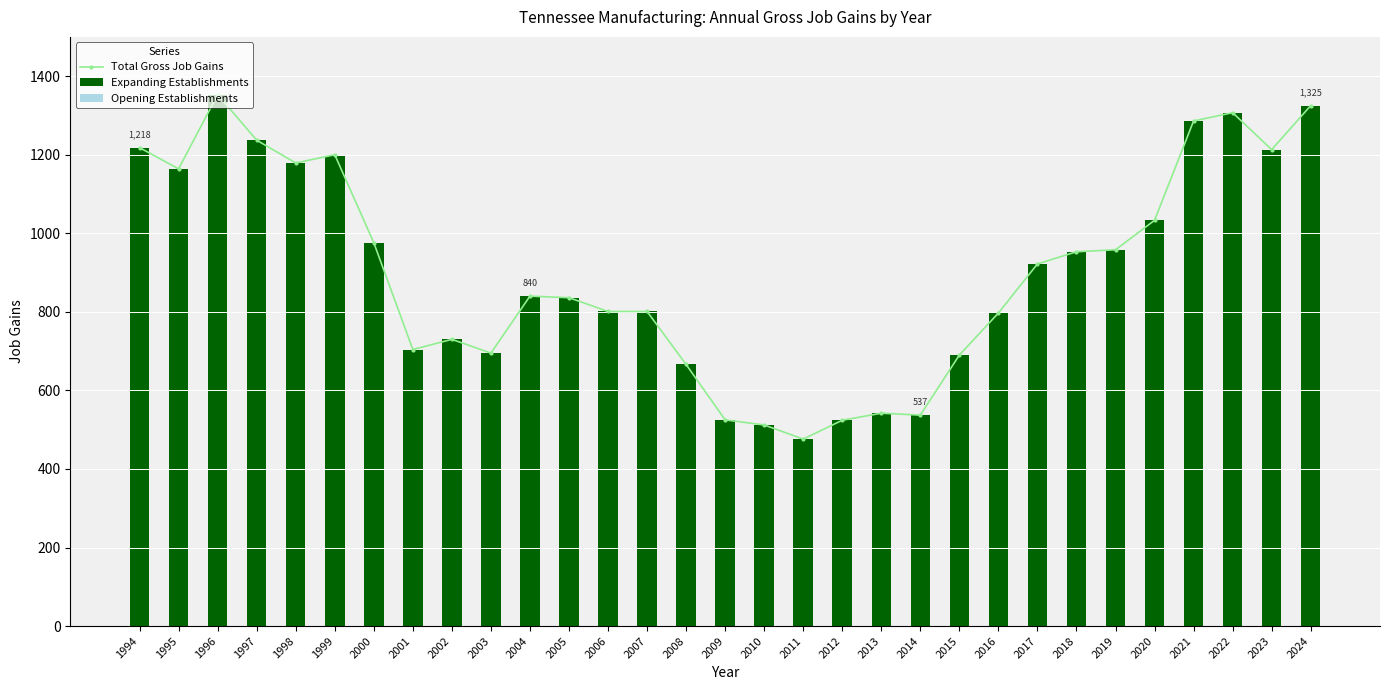

List the labels in order of Opening Establishments value, largest first.

1994, 1995, 1996, 1997, 1998, 1999, 2000, 2001, 2002, 2003, 2004, 2005, 2006, 2007, 2008, 2009, 2010, 2011, 2012, 2013, 2014, 2015, 2016, 2017, 2018, 2019, 2020, 2021, 2022, 2023, 2024